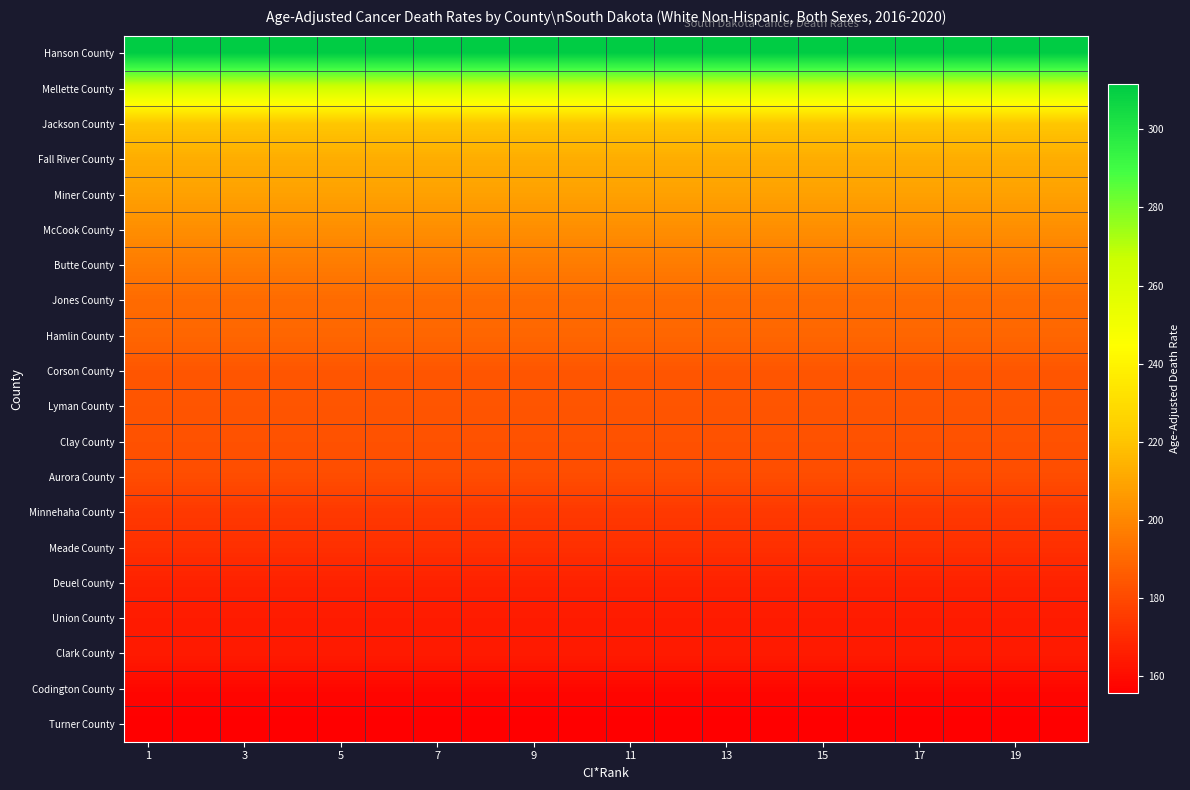

At how many categories does at least one series exceed 192?

20